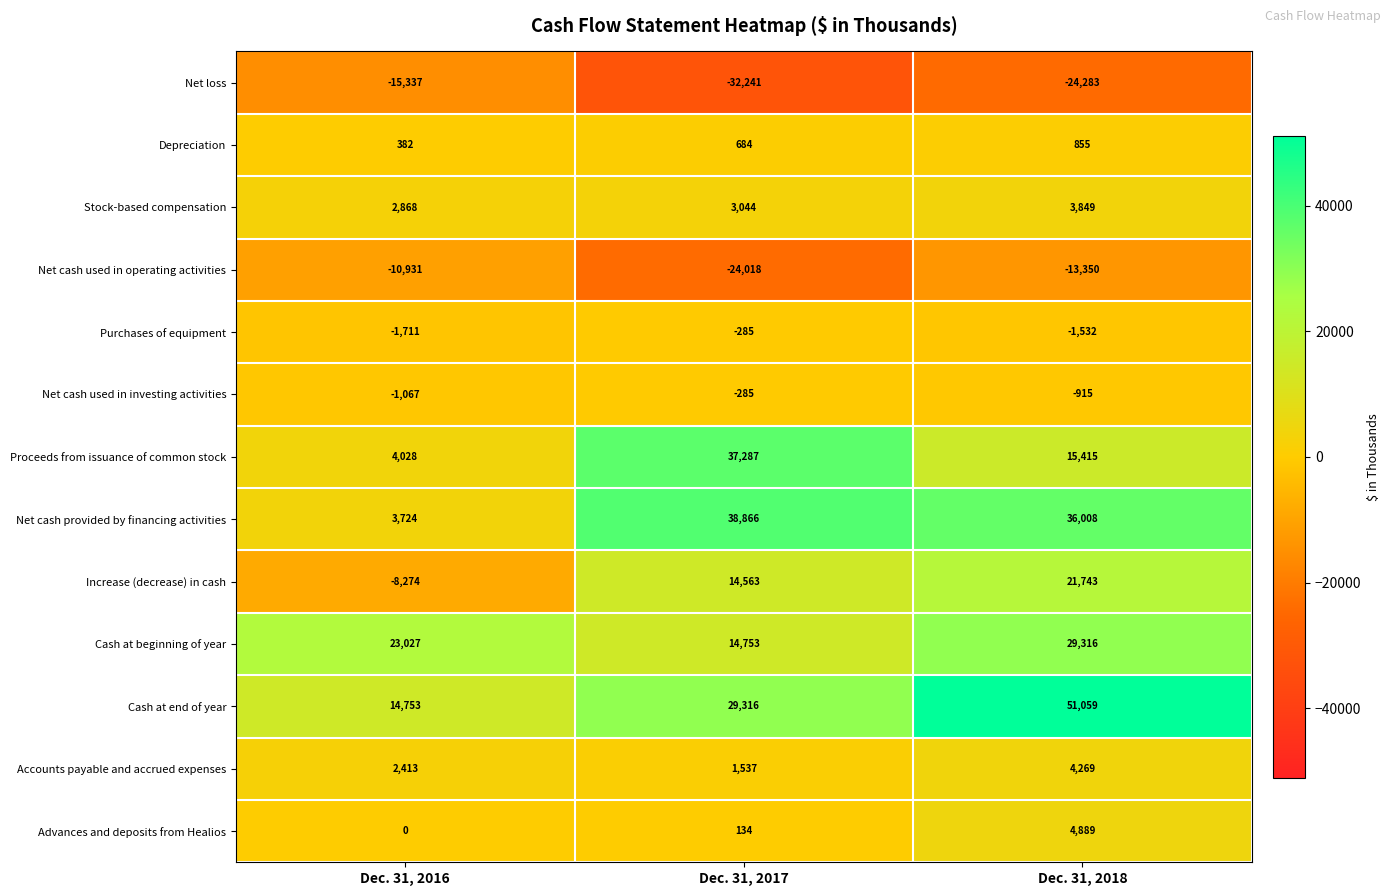

Which series has the widest spread of values?

Cash at end of year